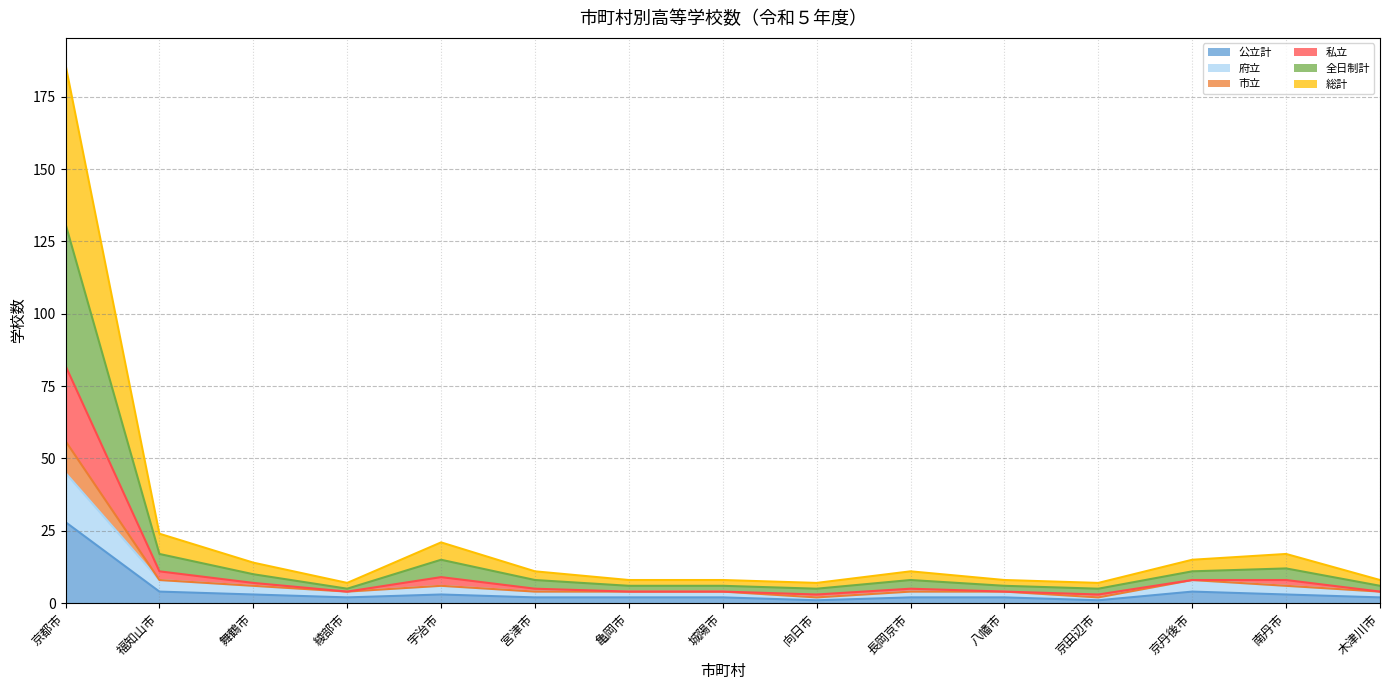

How many lines are shown in the chart?

6